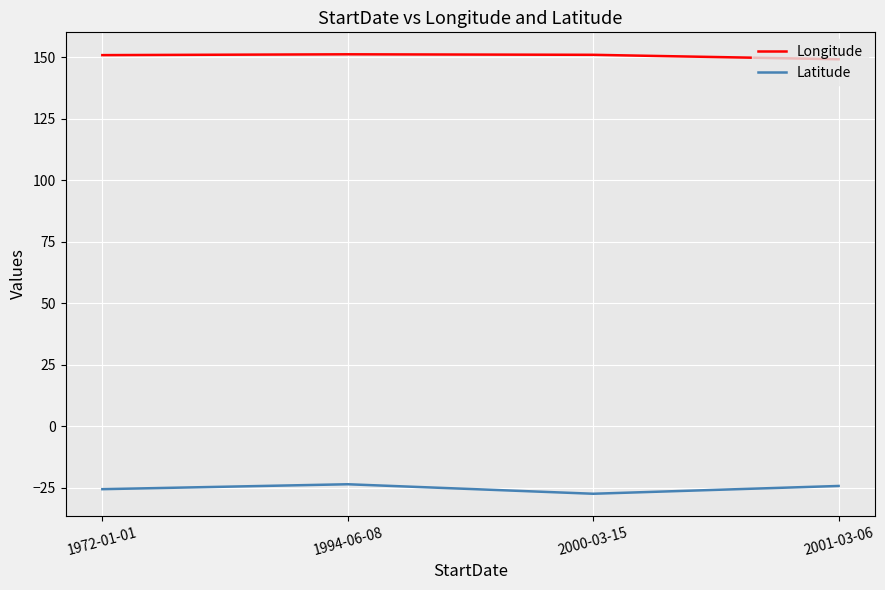

Is it true that Longitude equals 151.2 at 1994-06-08?

True